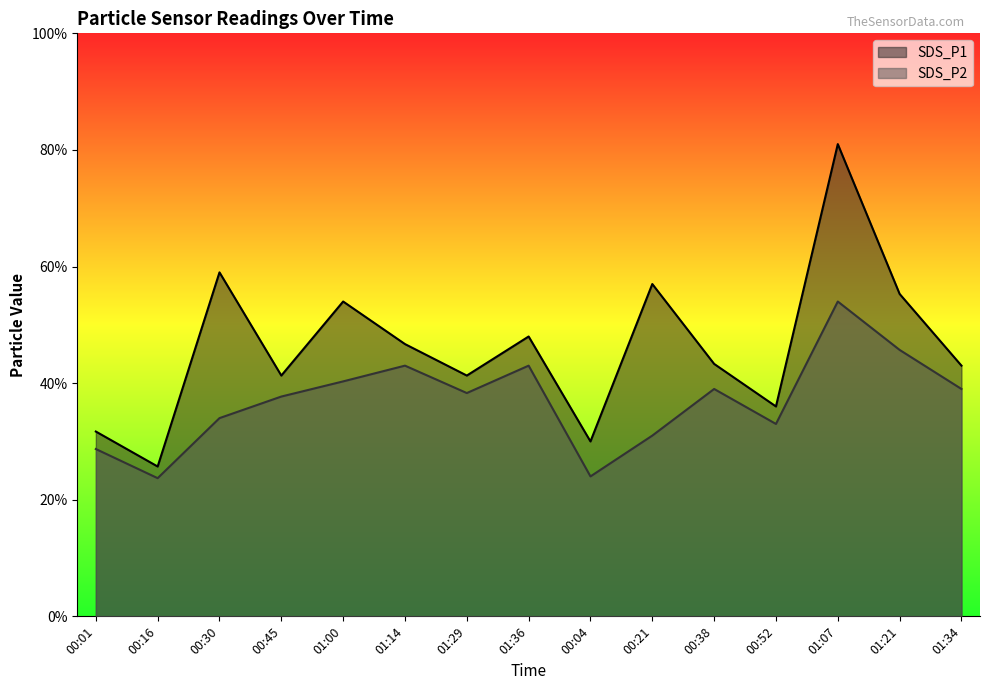

What is the sum of all SDS_P2 values?

55.4